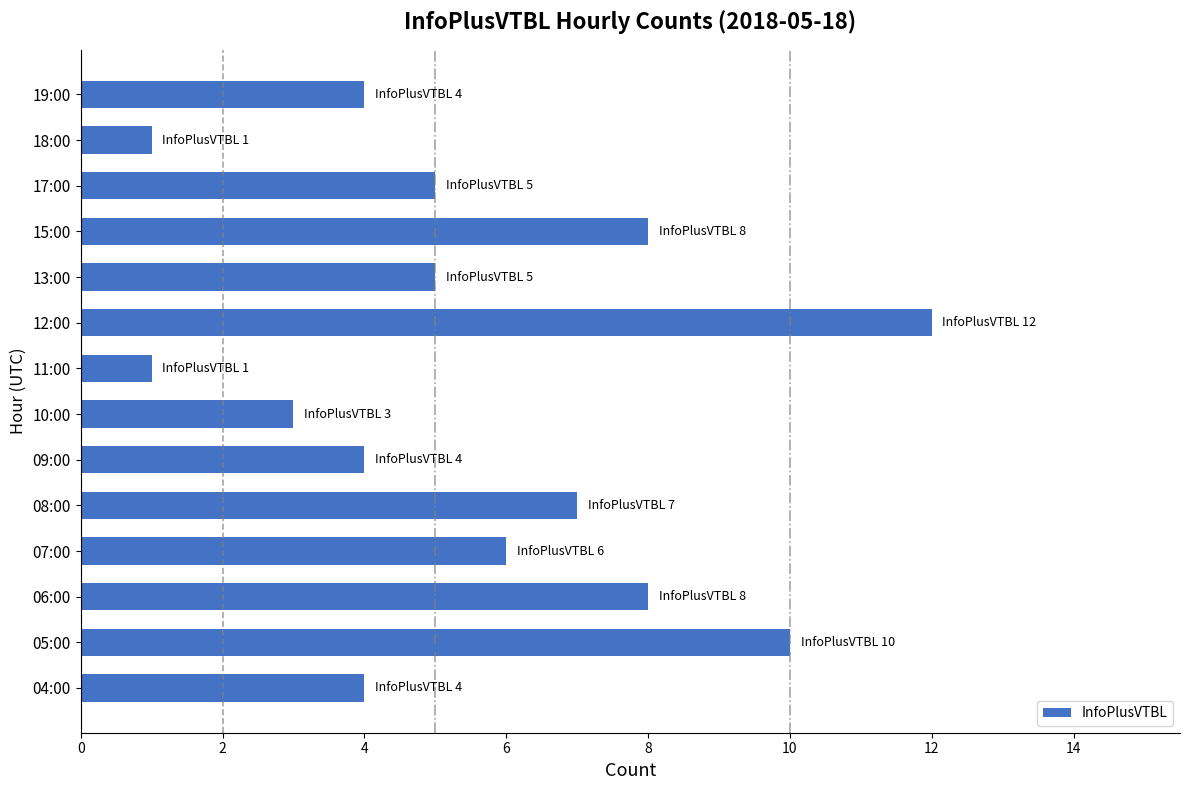

Is it true that the value at 11:00 is 1?

True